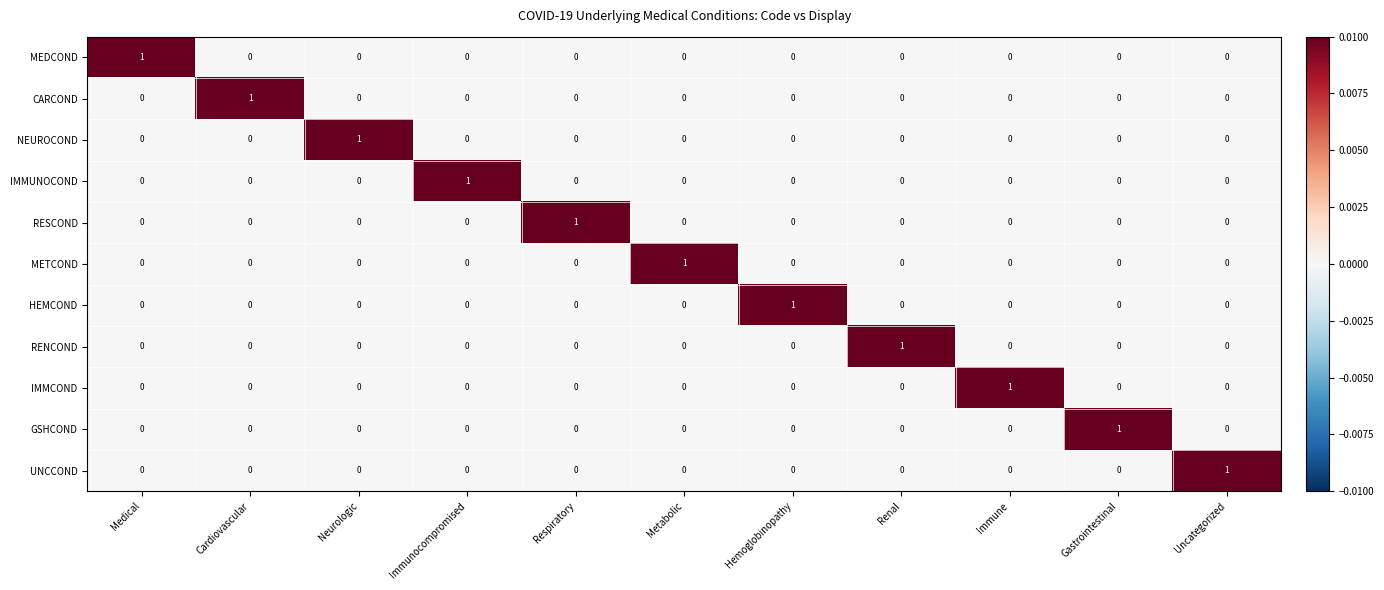

At how many categories does at least one series exceed 0?

11